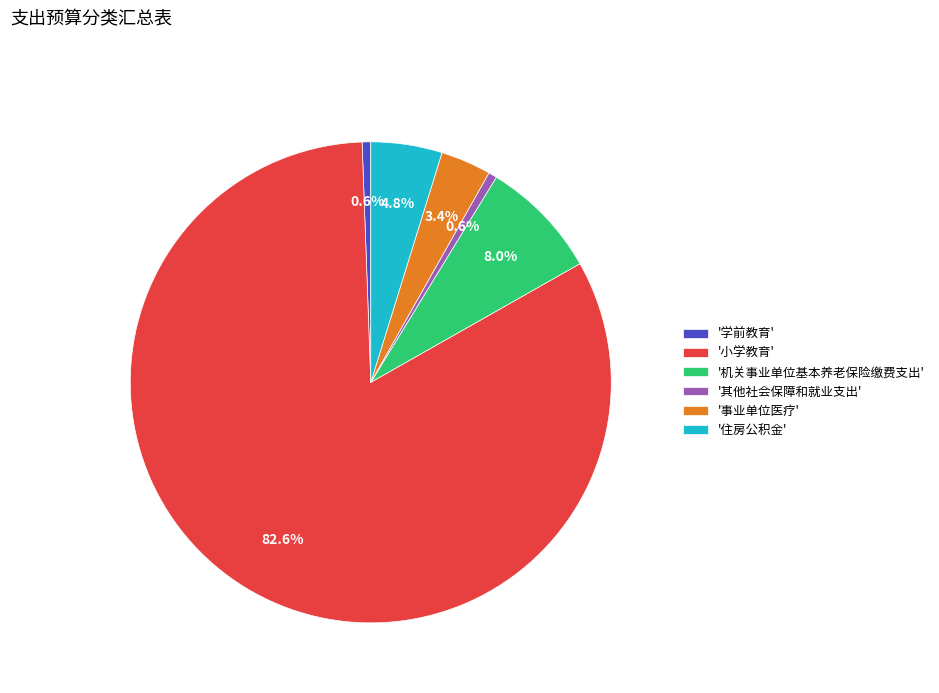

How many slices are in this pie chart?

6